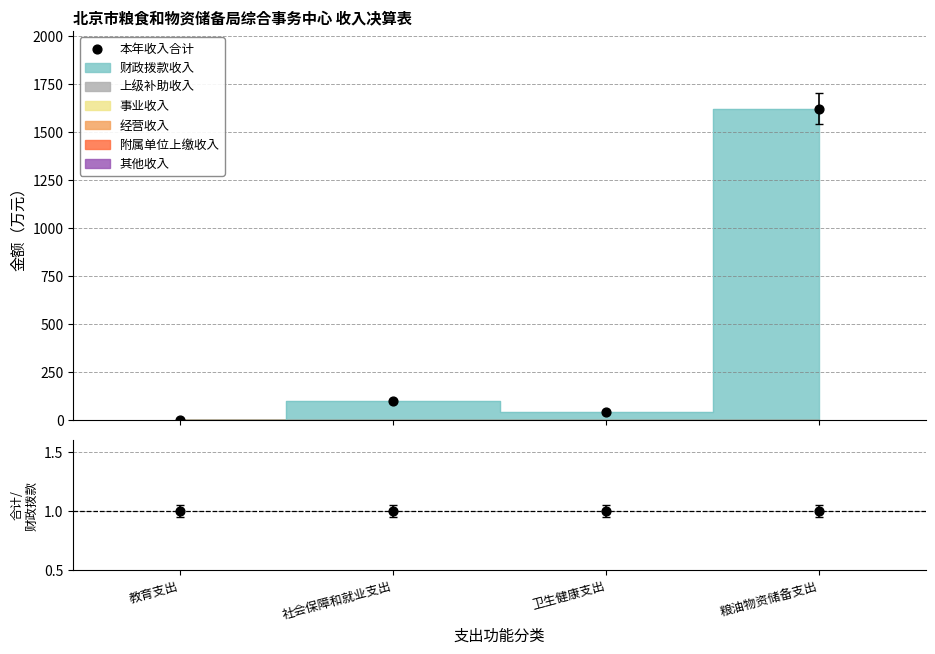

Which series has the largest total across all categories?

本年收入合计